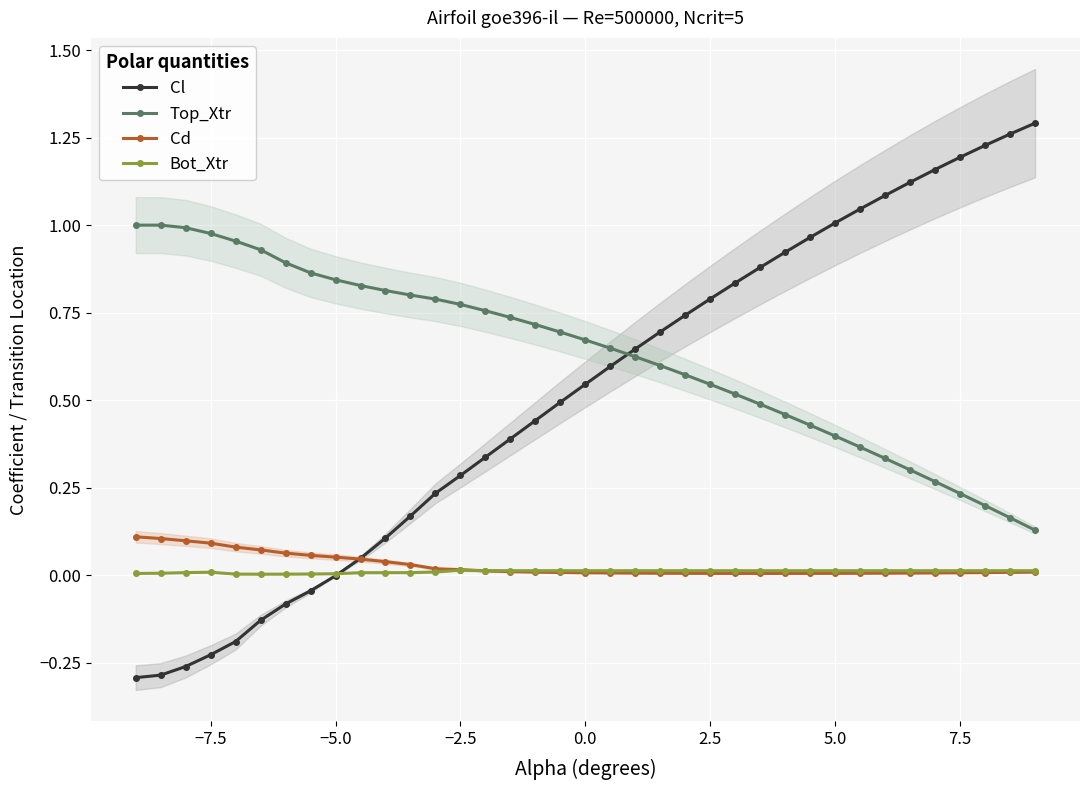

What is the sum of all Cl values?

19.0